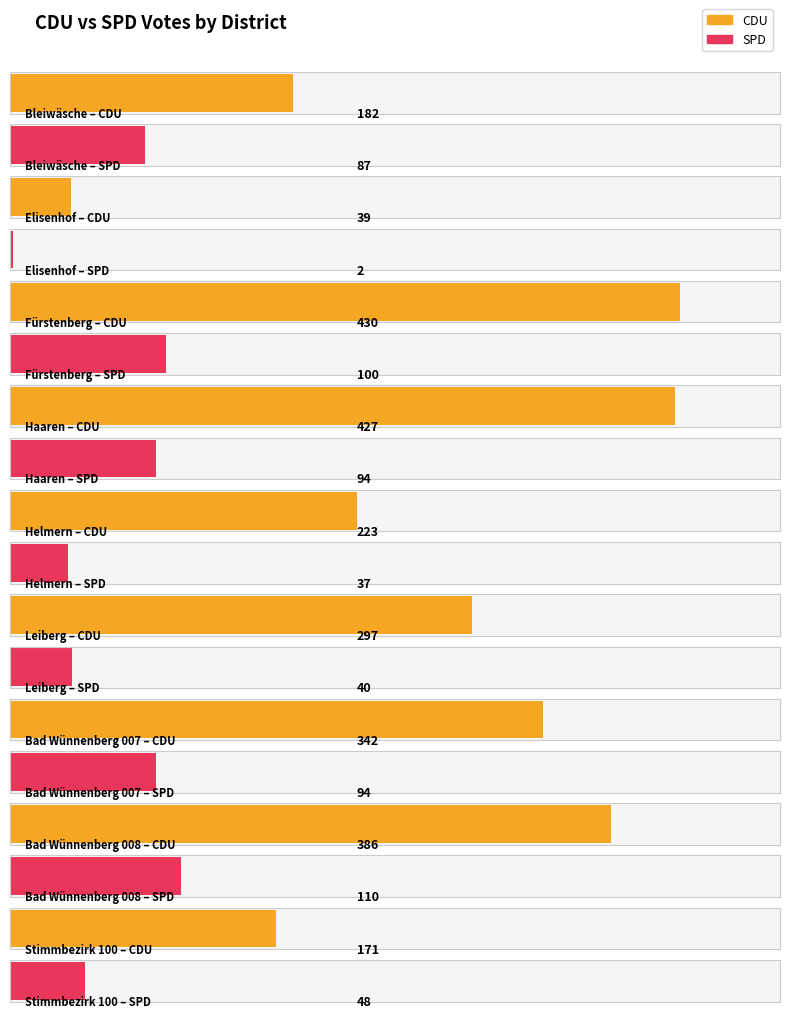

Are the bars grouped side by side (vs. stacked)?

Yes